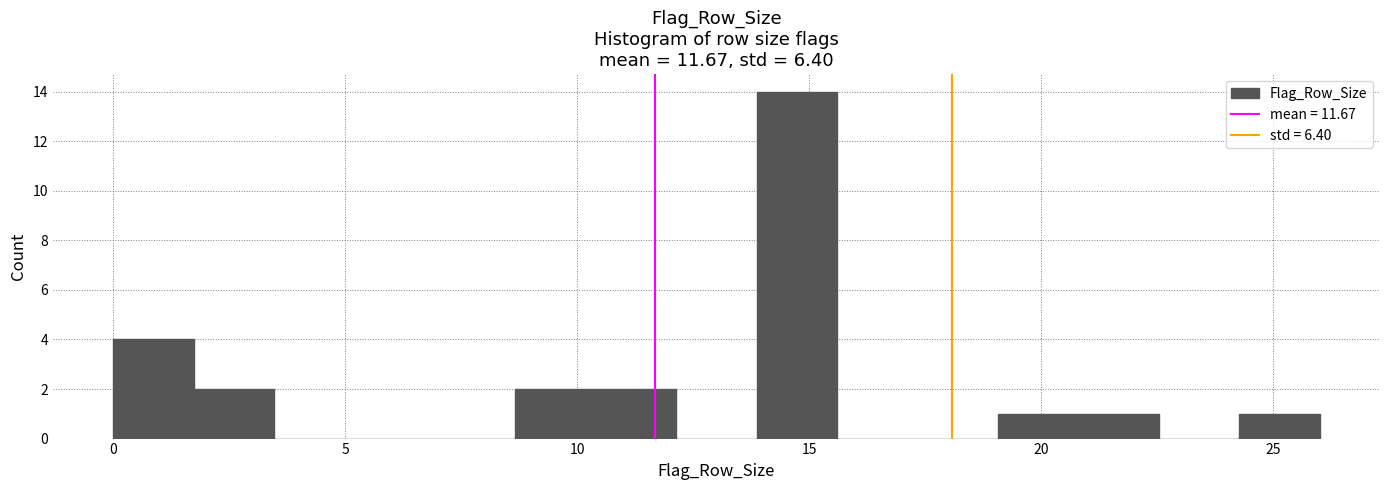

Around what value on the x-axis is the tallest bar? Give the approximate position of its centre, as read against the axis.

14.5